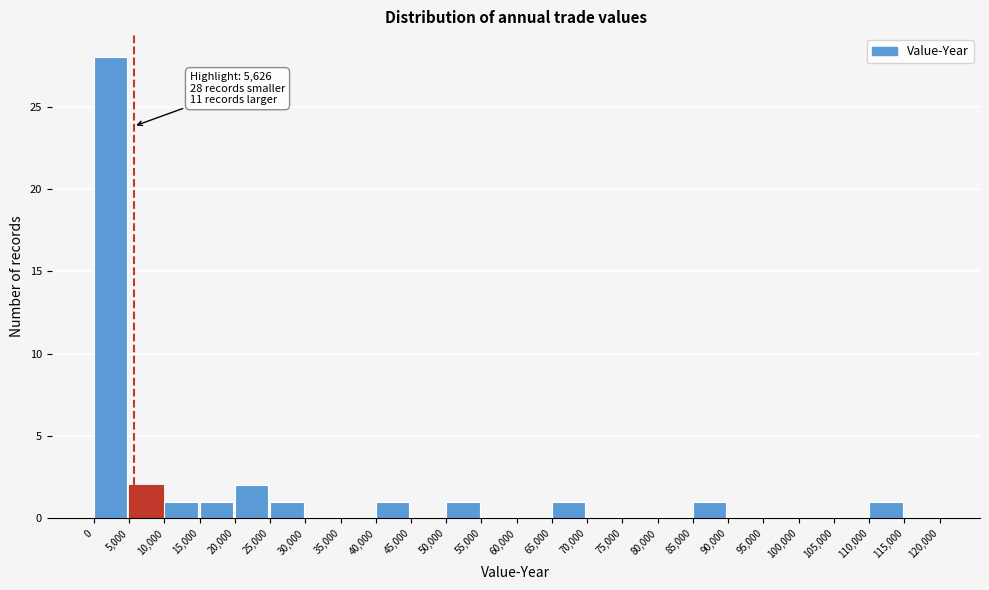

Which range on the x-axis has the tallest bar?

0 to 5,000